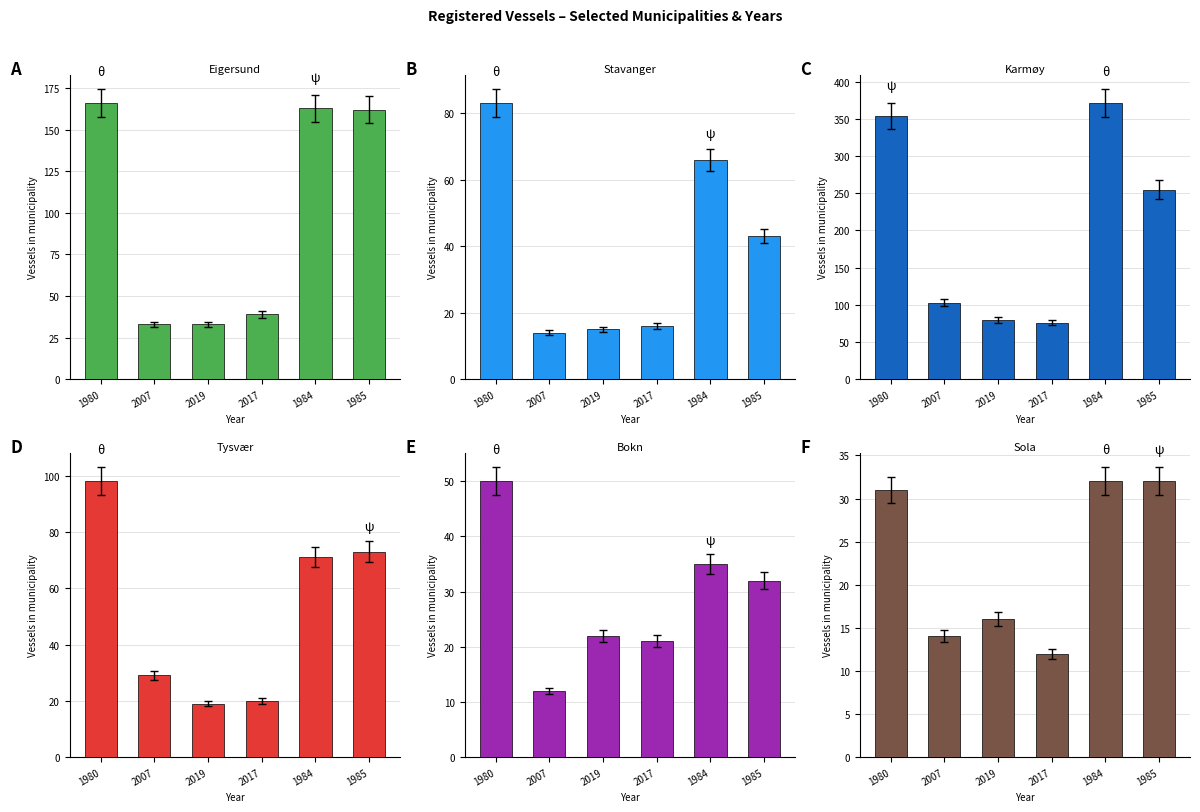

What is the label of the 5th bar from the right?

2007